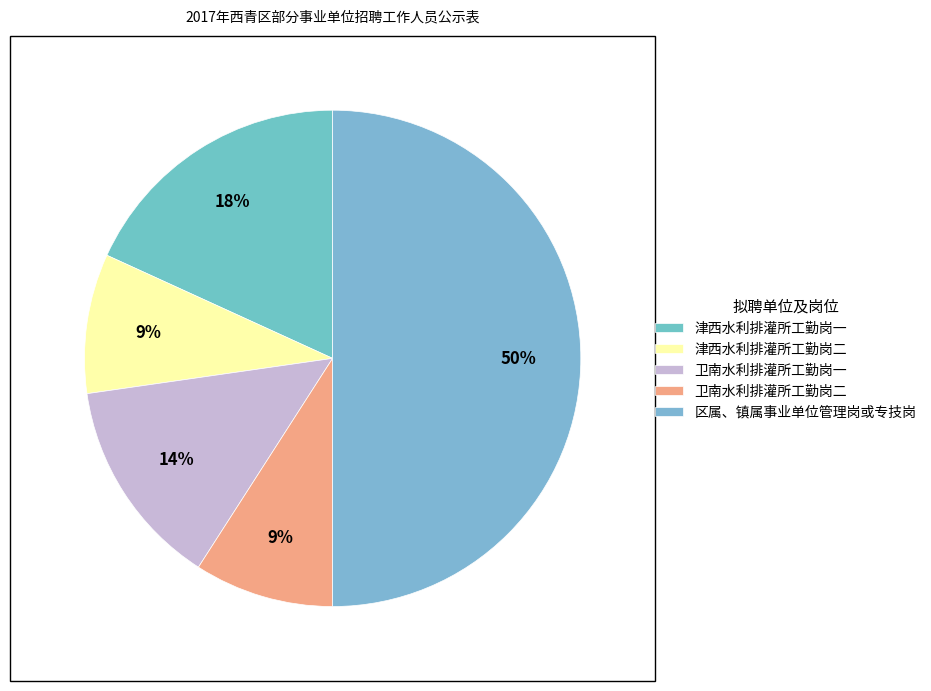

Count the number of slices in the pie.

5